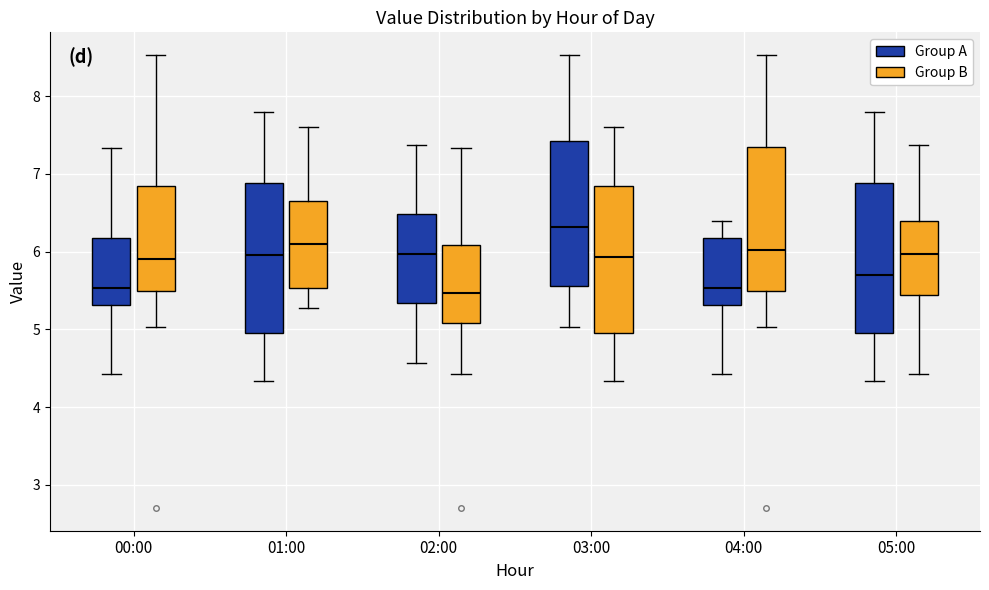

Reading left to right, transcribe this box plot: for each box, give where its median line is, the range the box spans, and where its two whiskers end, as read against the y-axis. The values are not printed on the chart, so give them approximately, as read against the axis.

00:00 (Group A): median 5.5, box 5.3 to 6.2, whiskers 4.4 to 7.3
00:00 (Group B): median 5.9, box 5.5 to 6.8, whiskers 5.0 to 8.5
01:00 (Group A): median 6.0, box 5.0 to 6.9, whiskers 4.3 to 7.8
01:00 (Group B): median 6.1, box 5.5 to 6.7, whiskers 5.3 to 7.6
02:00 (Group A): median 6.0, box 5.3 to 6.5, whiskers 4.6 to 7.4
02:00 (Group B): median 5.5, box 5.1 to 6.1, whiskers 4.4 to 7.3
03:00 (Group A): median 6.3, box 5.6 to 7.4, whiskers 5.0 to 8.5
03:00 (Group B): median 5.9, box 5.0 to 6.8, whiskers 4.3 to 7.6
04:00 (Group A): median 5.5, box 5.3 to 6.2, whiskers 4.4 to 6.4
04:00 (Group B): median 6.0, box 5.5 to 7.3, whiskers 5.0 to 8.5
05:00 (Group A): median 5.7, box 5.0 to 6.9, whiskers 4.3 to 7.8
05:00 (Group B): median 6.0, box 5.4 to 6.4, whiskers 4.4 to 7.4